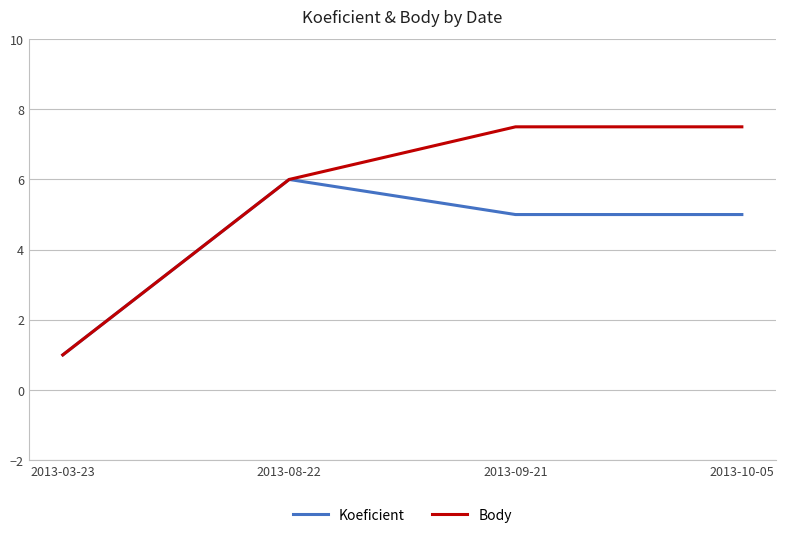

What position from the left is 2013-08-22?

2